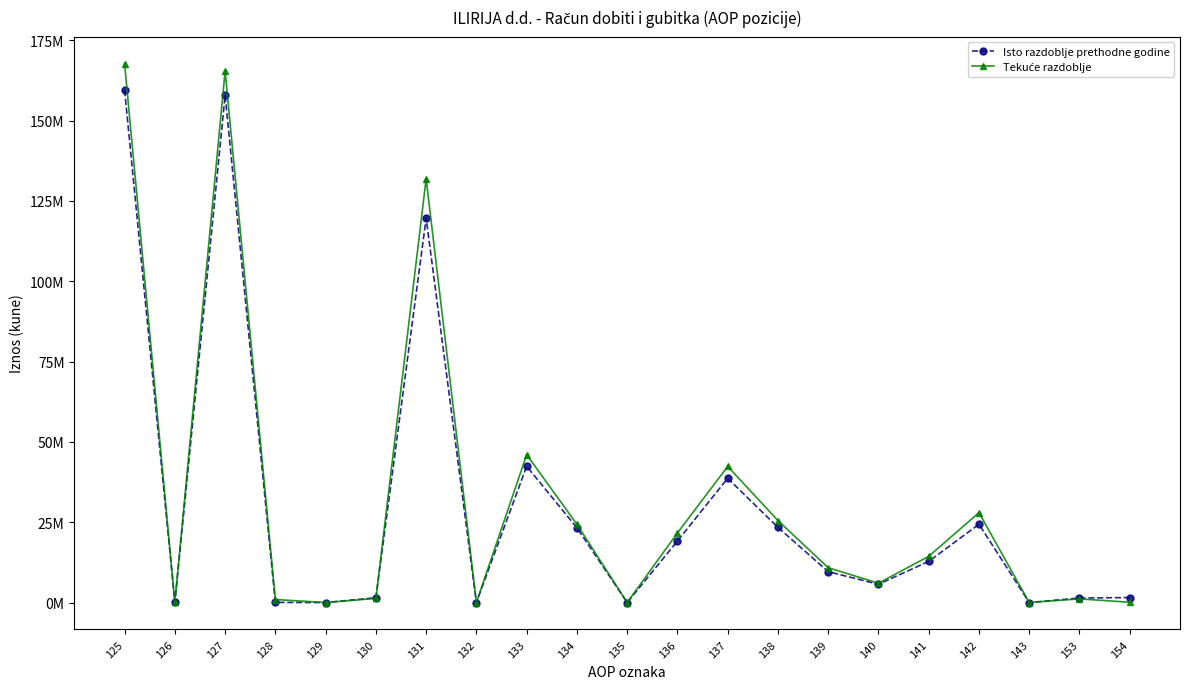

How many lines are shown in the chart?

2